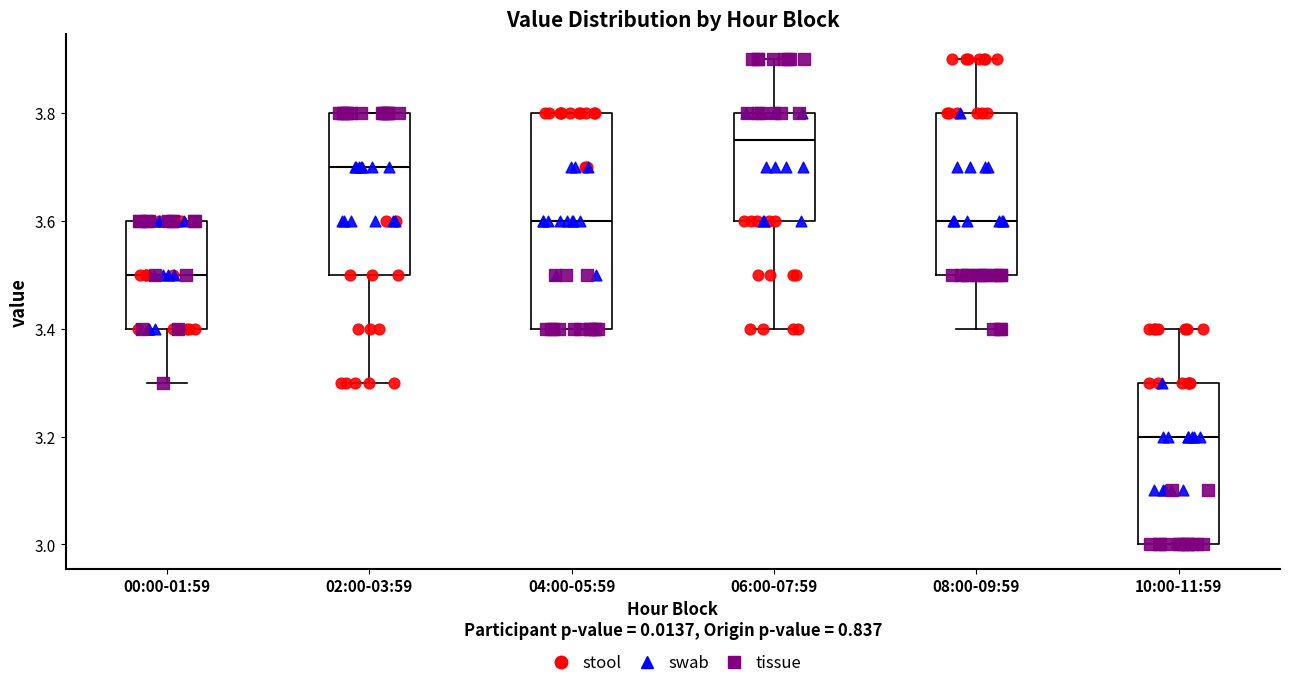

Which box has the highest median line?

06:00-07:59